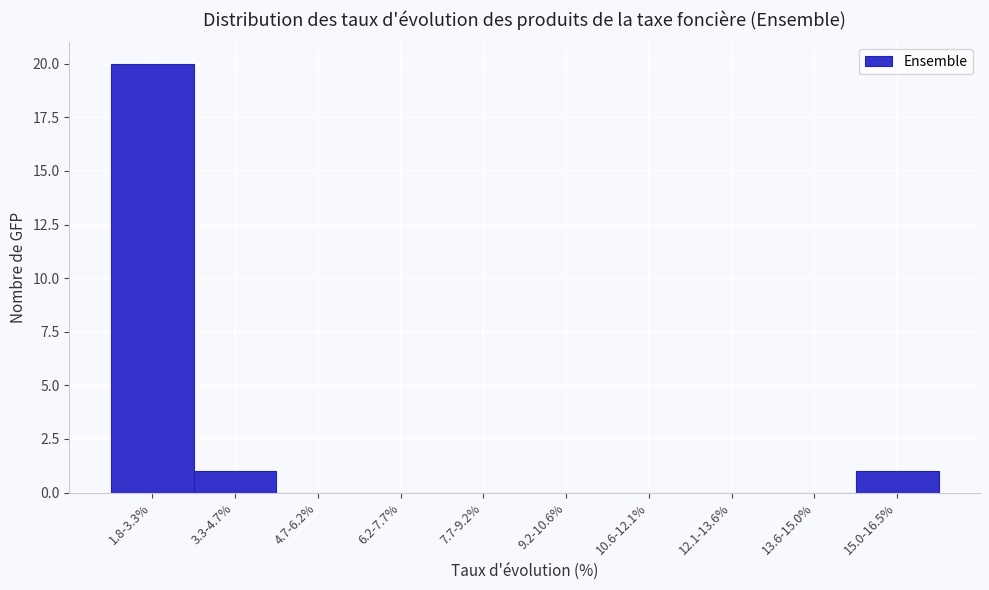

Reading left to right, list all the values displayed in this chart.

1.8-3.3%=20	3.3-4.7%=1	4.7-6.2%=0	6.2-7.7%=0	7.7-9.2%=0	9.2-10.6%=0	10.6-12.1%=0	12.1-13.6%=0	13.6-15.0%=0	15.0-16.5%=1